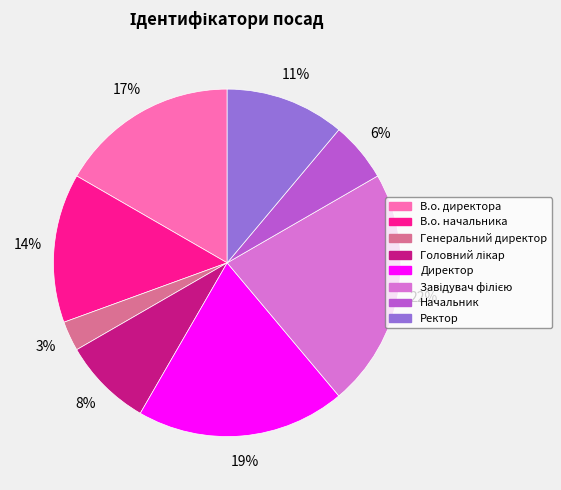

Is the sum of Директор and Ректор greater than half?

No